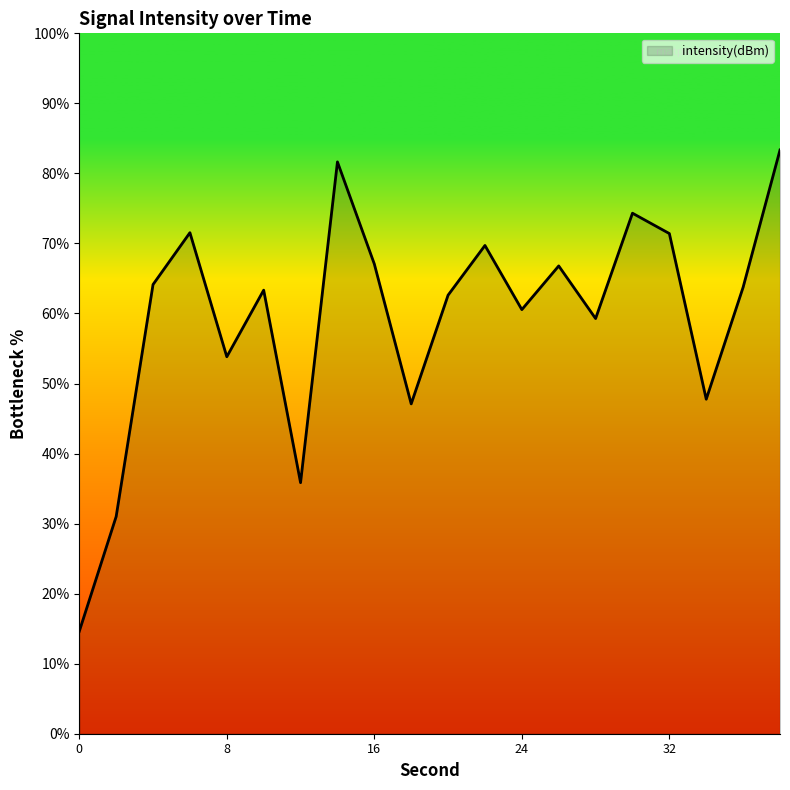

What is the smallest value displayed?

14.6